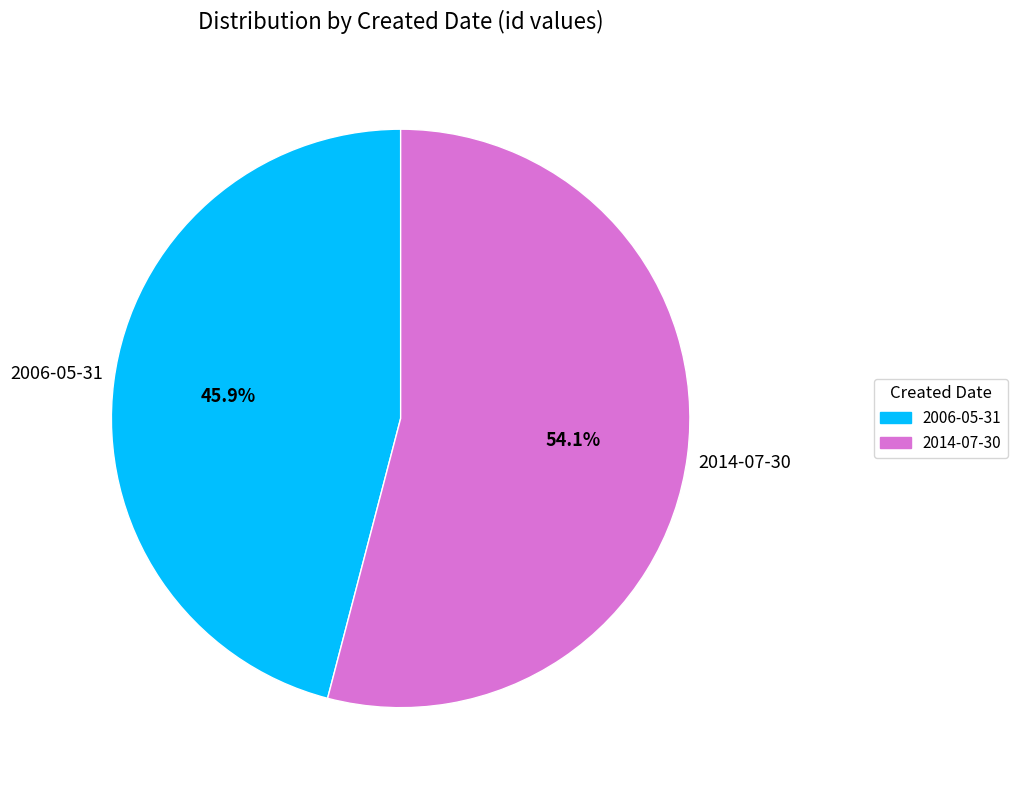

Is there a majority slice in this chart?

Yes